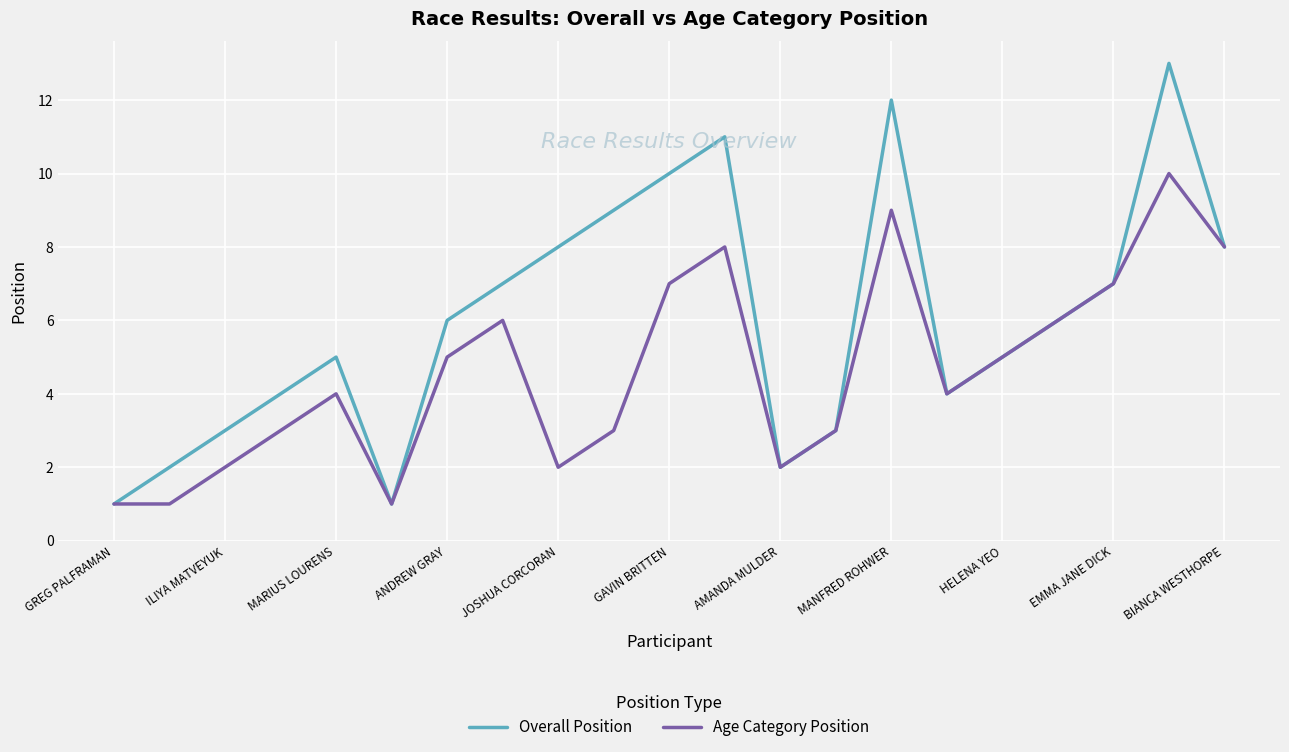

Which series has the widest spread of values?

Overall Position